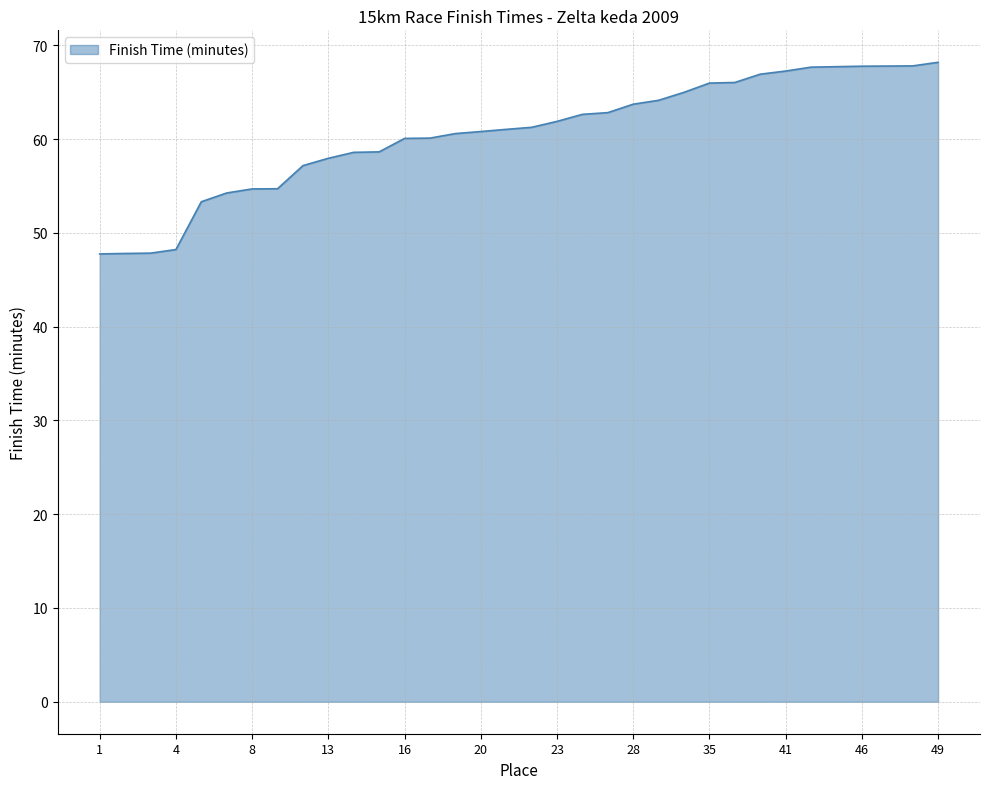

What is the difference between the maximum and minimum values?

20.4